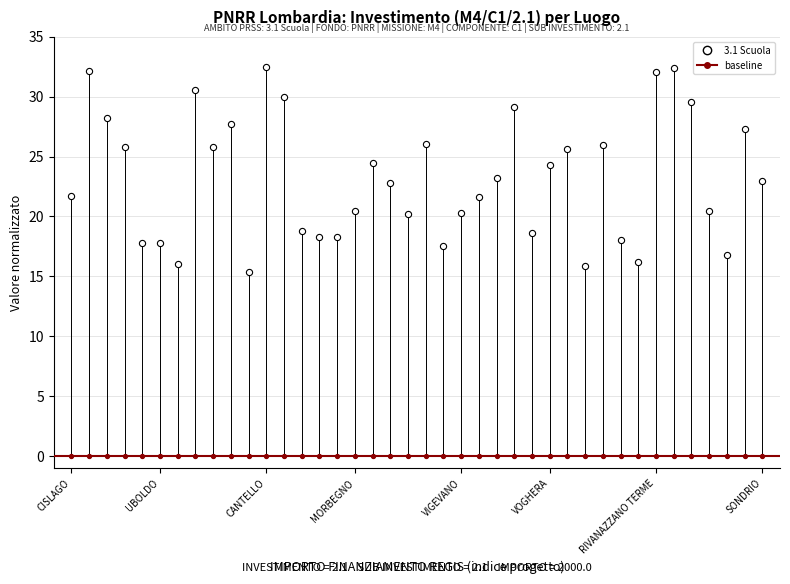

Which series reaches the maximum Y coordinate?

3.1 Scuola